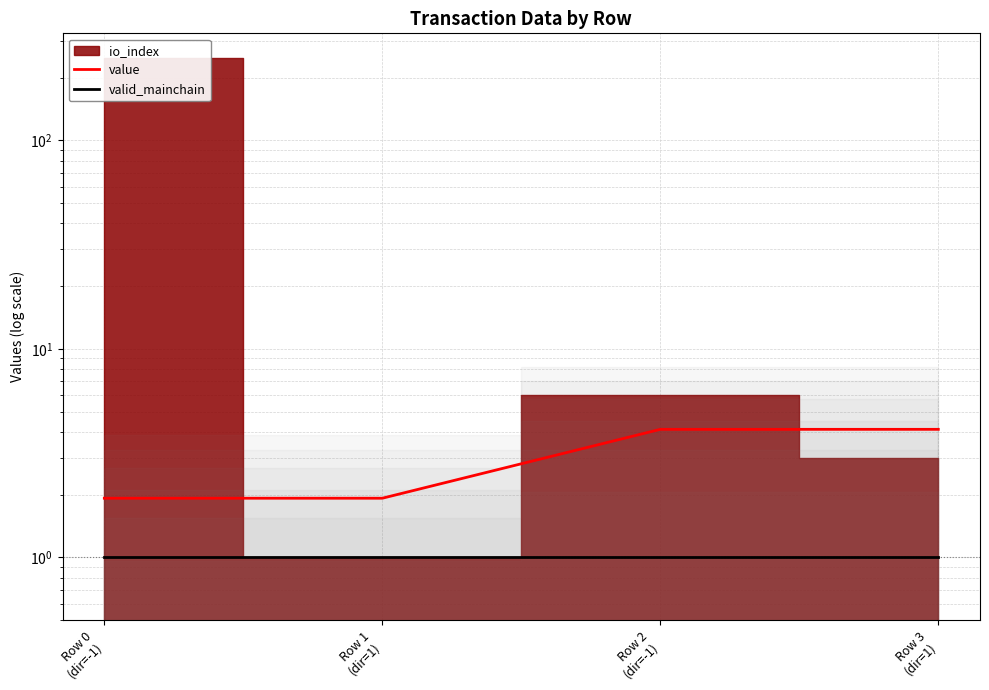

Where does the value series first go above 4?

Row 2
(dir=-1)